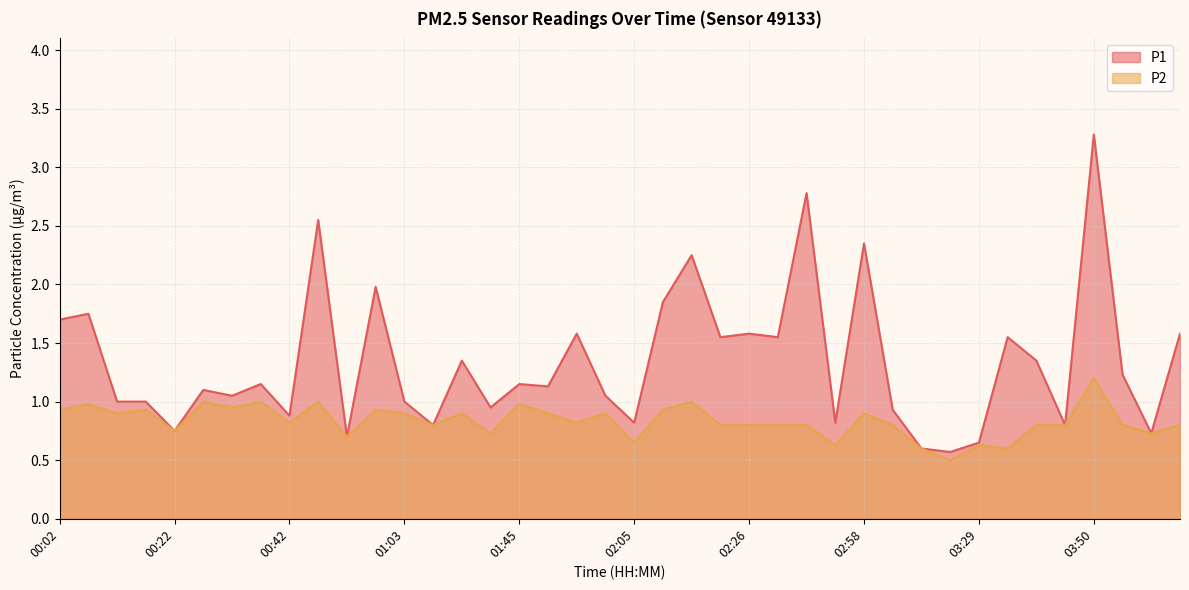

In P1, how many points are lower than both neighbors (excluding endpoints)?

14